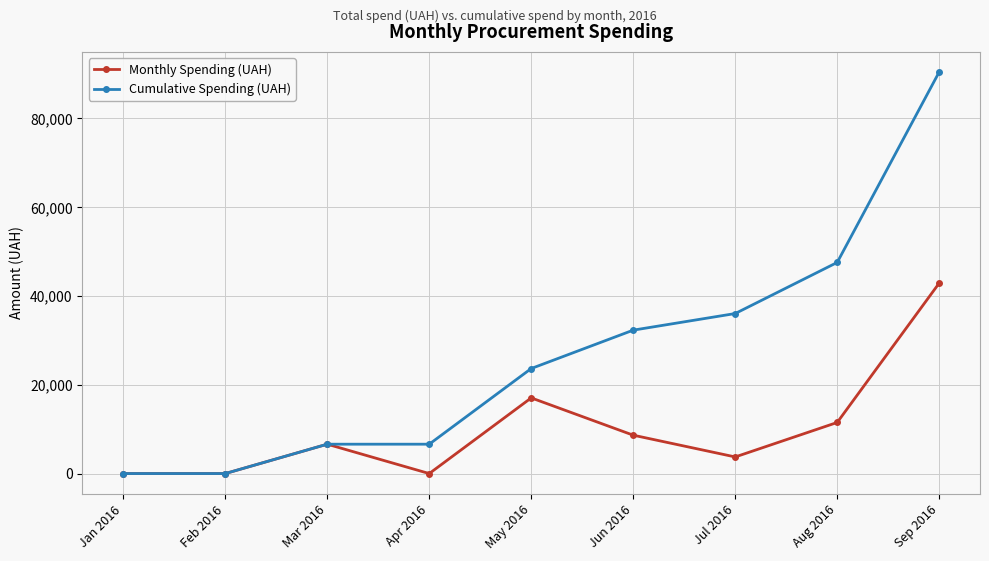

What are all the series names shown in the legend?

Monthly Spending (UAH), Cumulative Spending (UAH)